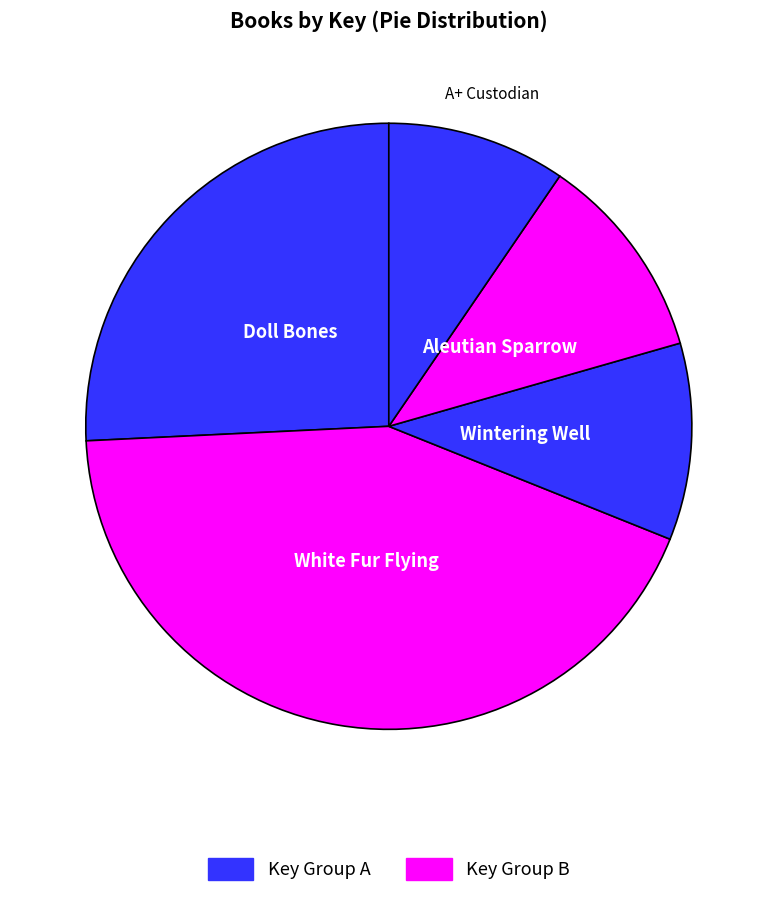

Which slice is the largest?

White Fur Flying